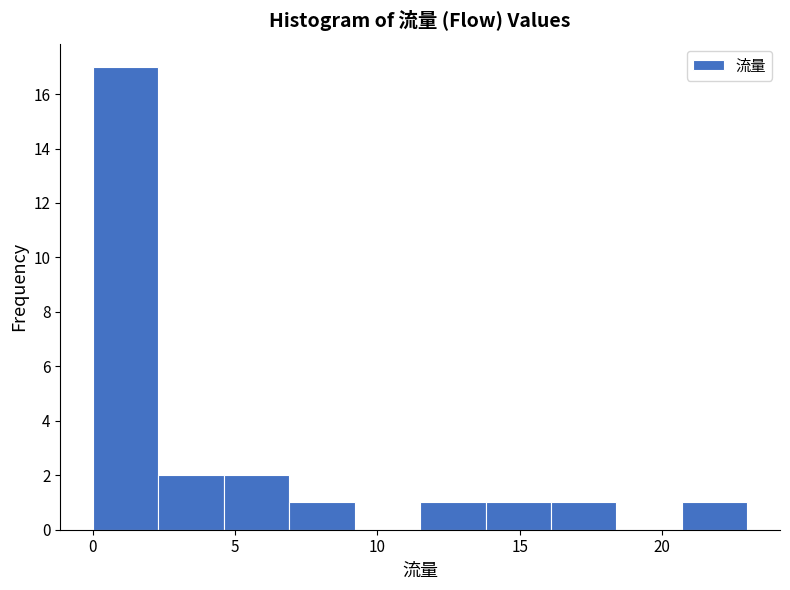

Over which range of the x-axis is the bar tallest?

0.0 to 2.3